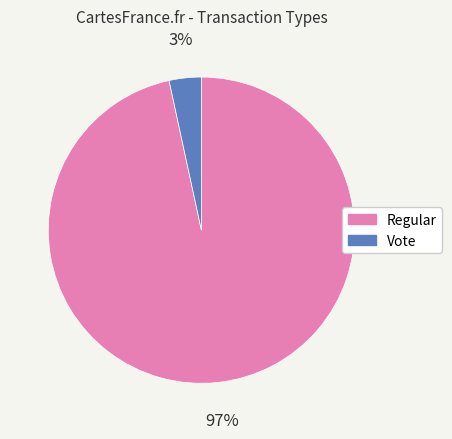

True or false: Vote accounts for 11% of the total.

False